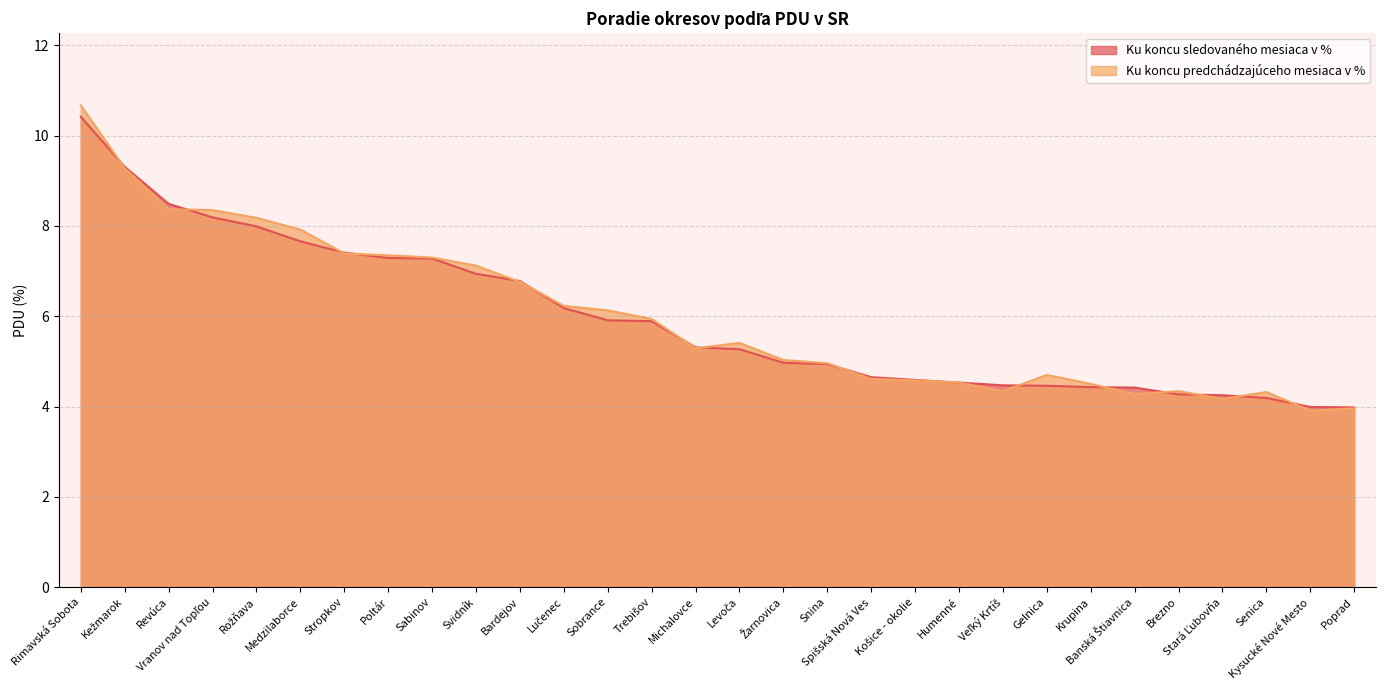

How many distinct data groups are displayed?

2